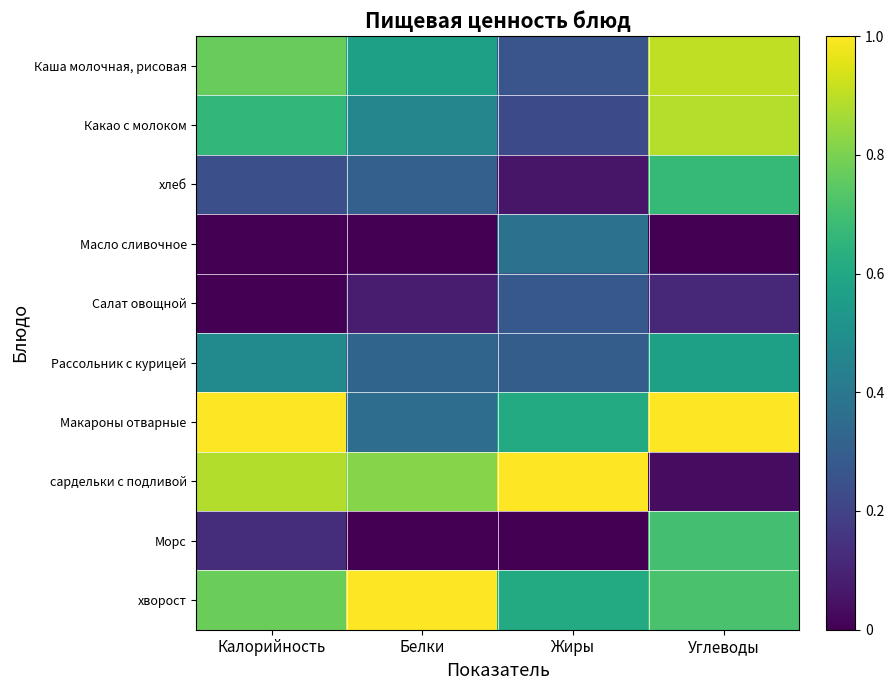

At Белки, list the series in order from largest to smallest.

хворост, сардельки с подливой, Каша молочная, рисовая, Какао с молоком, Макароны отварные, Рассольник с курицей, хлеб, Салат овощной, Морс, Масло сливочное